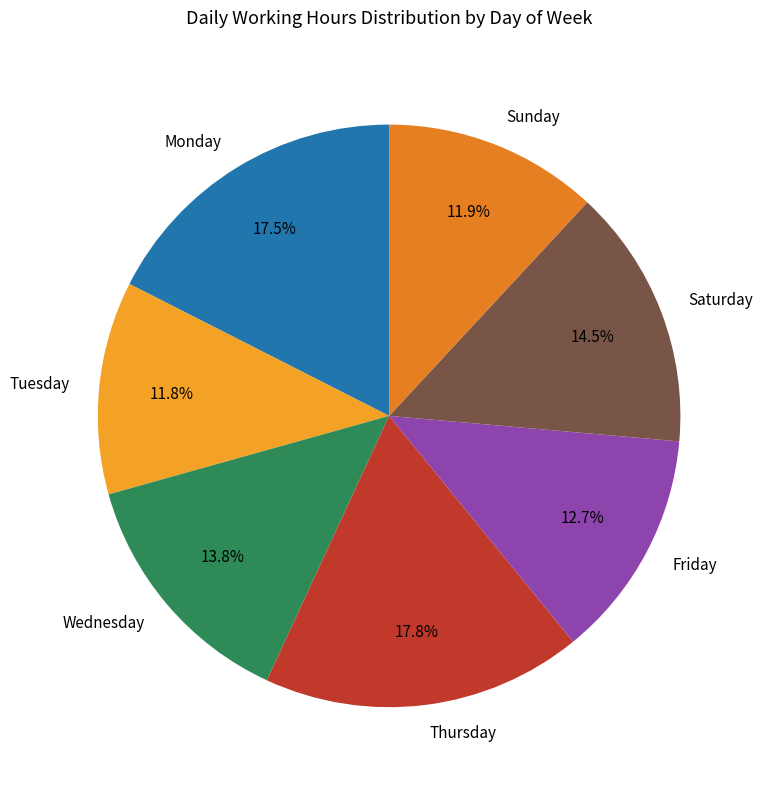

What is the ratio of the value at Friday to the value at Tuesday?

1.1